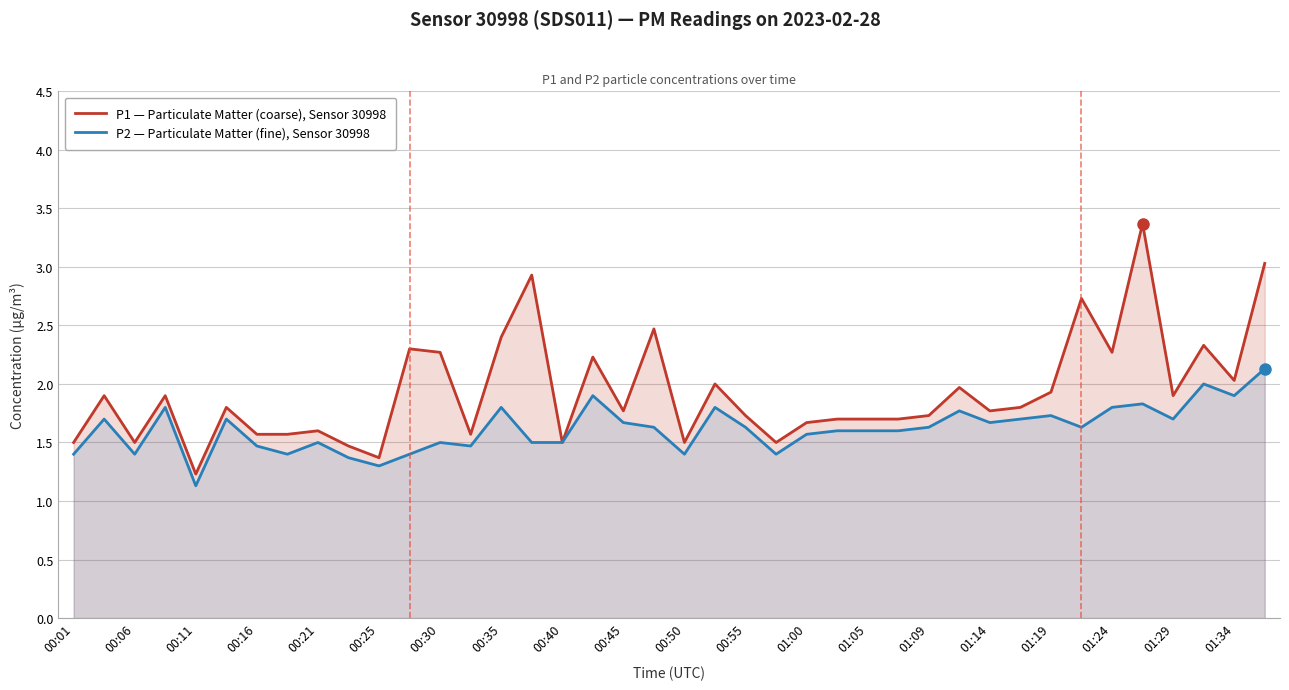

True or false: P1 — Particulate Matter (coarse), Sensor 30998 and P2 — Particulate Matter (fine), Sensor 30998 cross at least once.

False